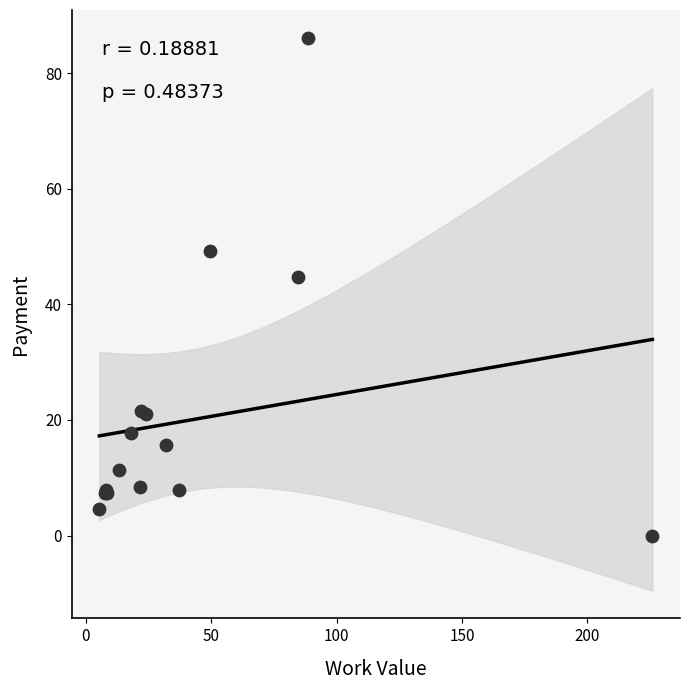

What Y value in the scatter plot is closest to 43?

44.7